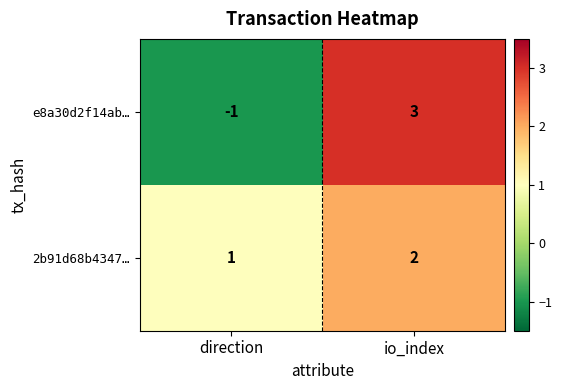

What is the sum of all 2b91d68b4347… values?

3